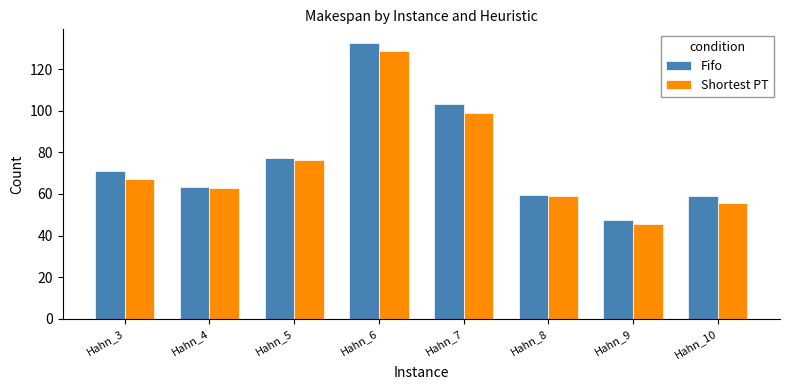

How many distinct data groups are displayed?

2